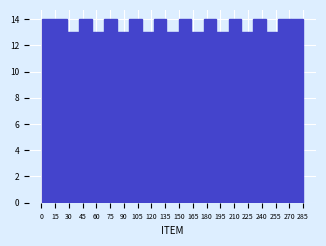

Reading left to right, transcribe this chart: for each bar, give the range it covers on the x-axis and its height. Neither the bar edges nor the heights are printed on the chart, so give them approximately, as read against the axes.

2 to 14: 14
14 to 28: 14
28 to 42: 13
42 to 56: 14
56 to 68: 13
68 to 82: 14
82 to 96: 13
96 to 110: 14
110 to 122: 13
122 to 136: 14
136 to 150: 13
150 to 164: 14
164 to 176: 13
176 to 190: 14
190 to 204: 13
204 to 218: 14
218 to 230: 13
230 to 244: 14
244 to 258: 13
258 to 272: 14
272 to 286: 14